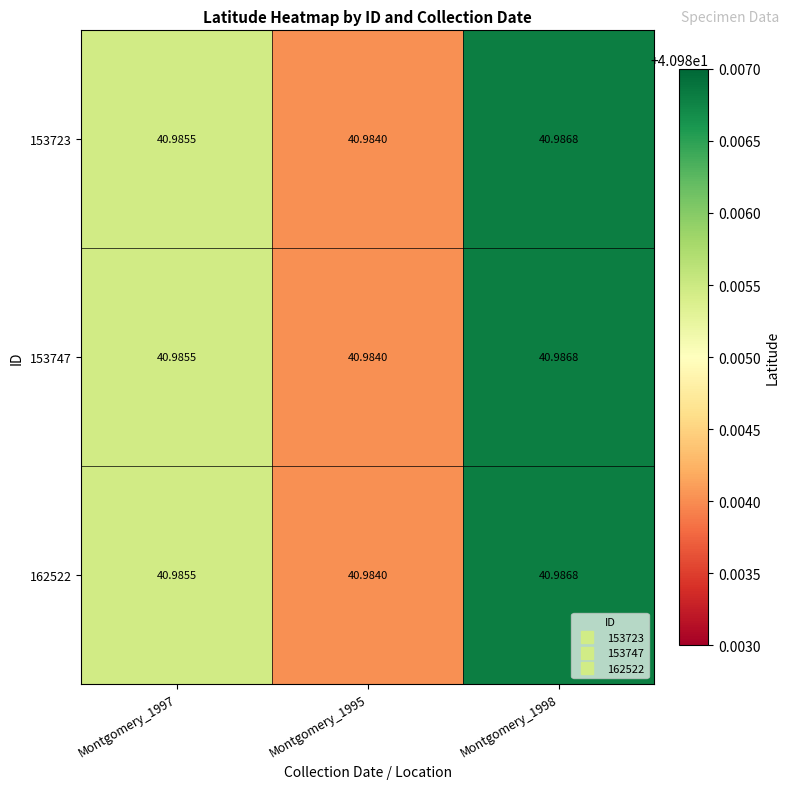

How many categories are shown in the chart?

3